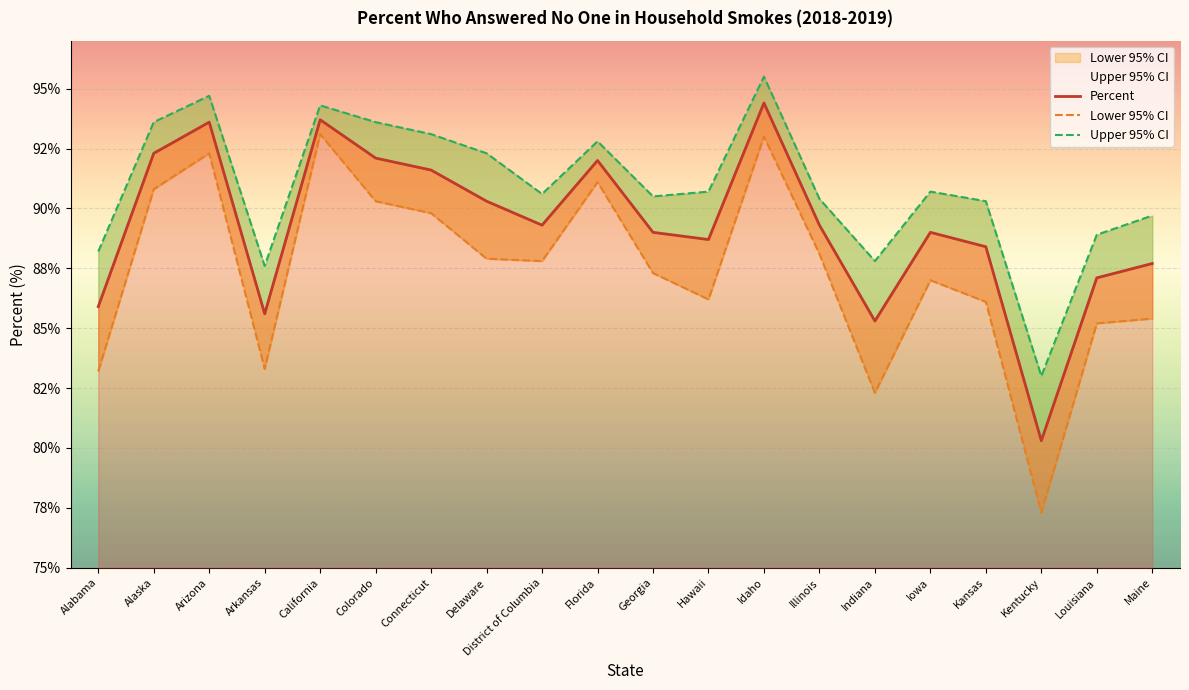

What are all the series names shown in the legend?

Percent, Lower 95% CI, Upper 95% CI